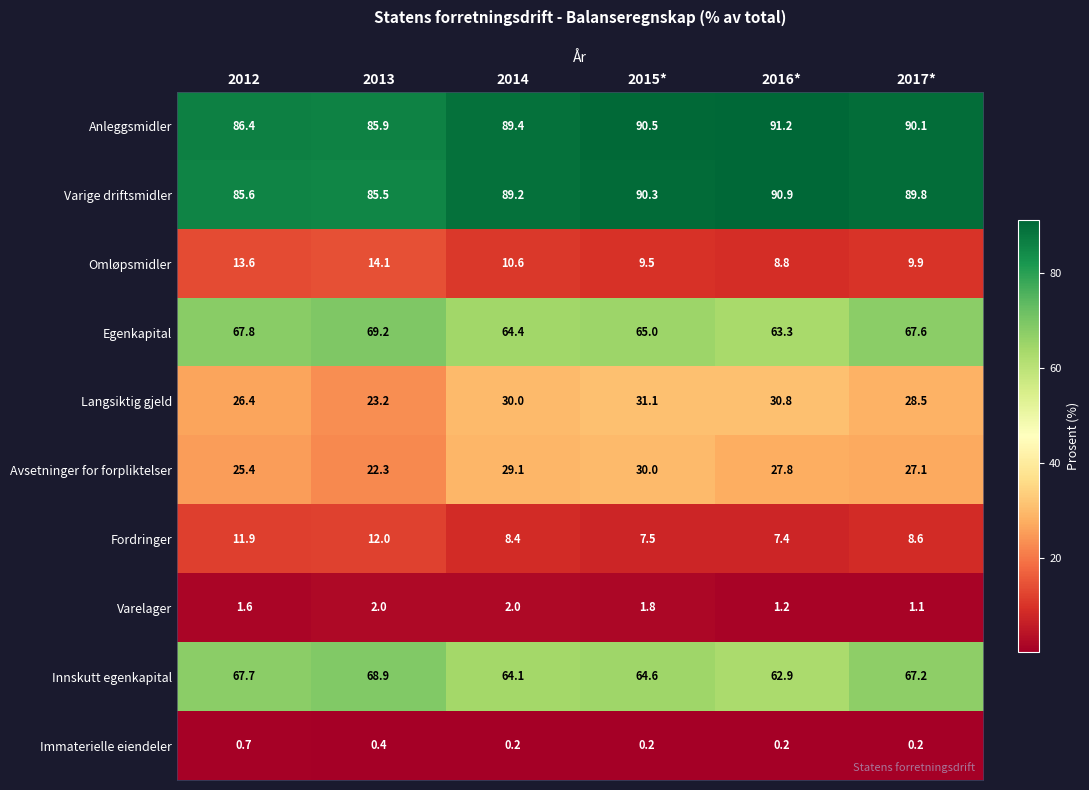

Which category has the highest value across all series?

2016*